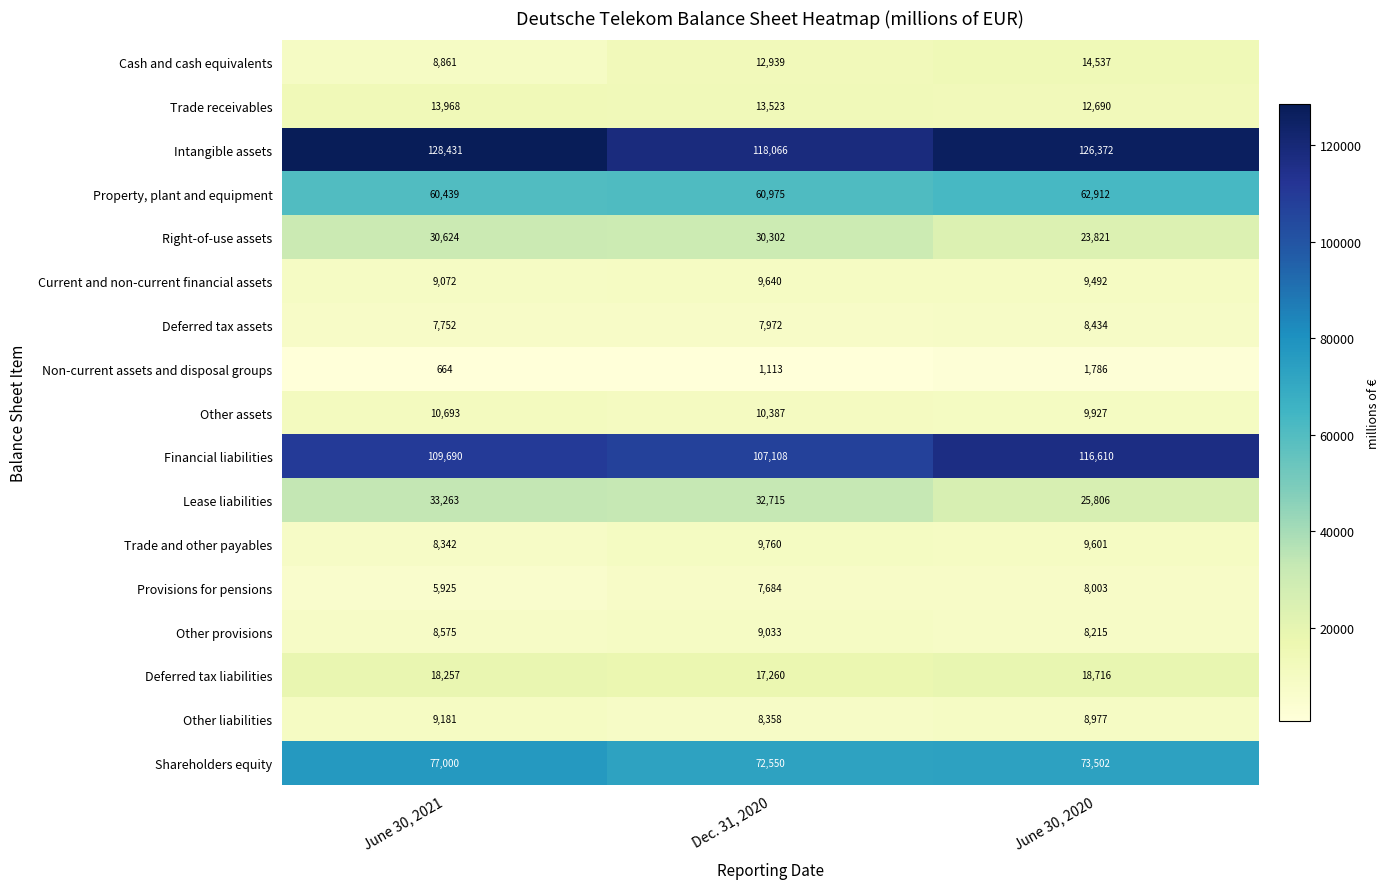

What value does the Shareholders equity series have at June 30, 2020, to the nearest 100?

73500